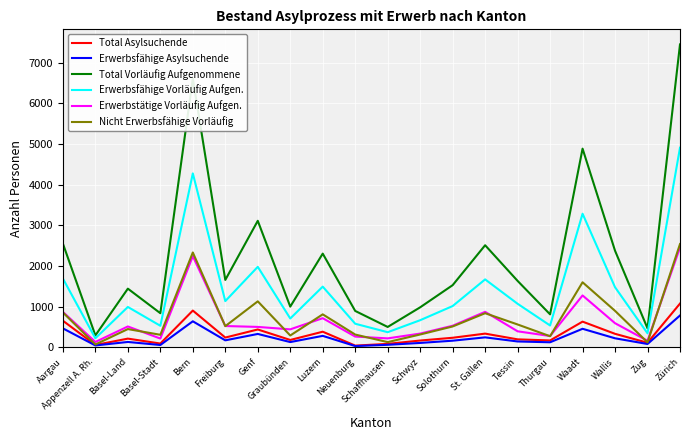

What is the spread (max minus min) of values at Graubünden?

872